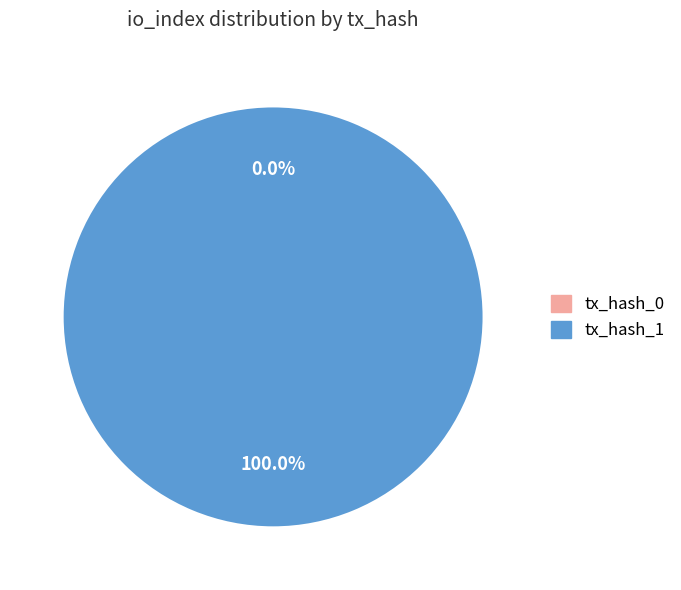

Does any single category account for the majority?

Yes